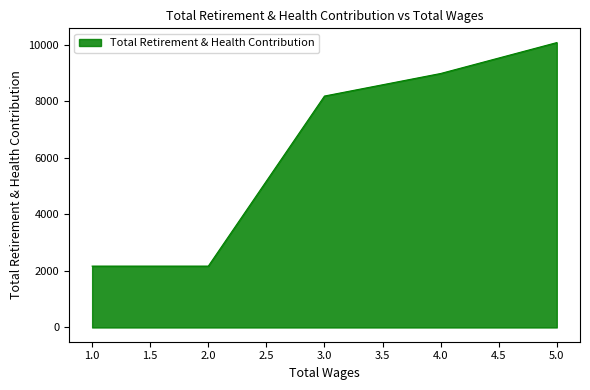

What is the average value?

6321